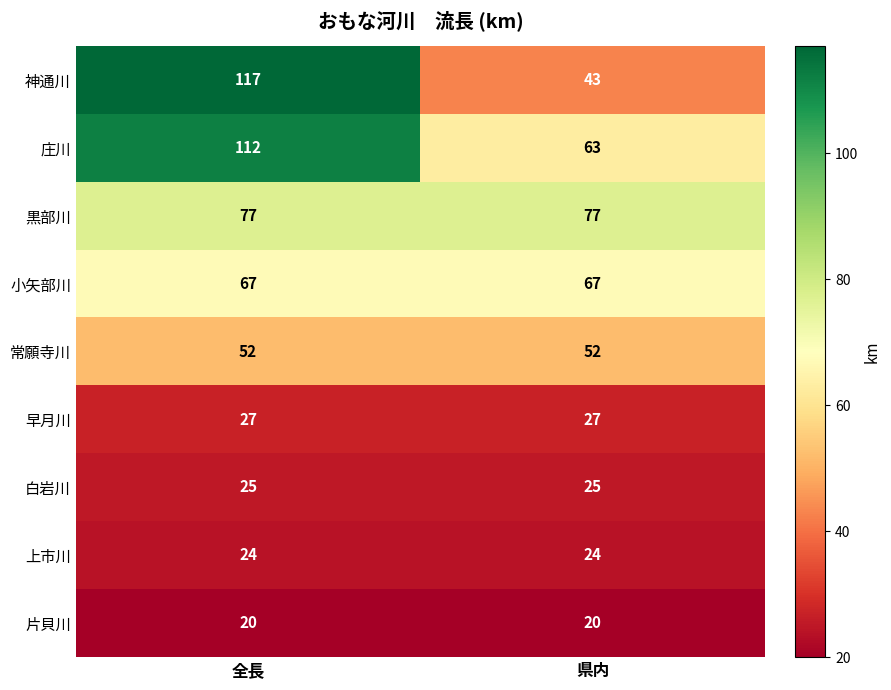

Which series has the largest range (max minus min)?

神通川